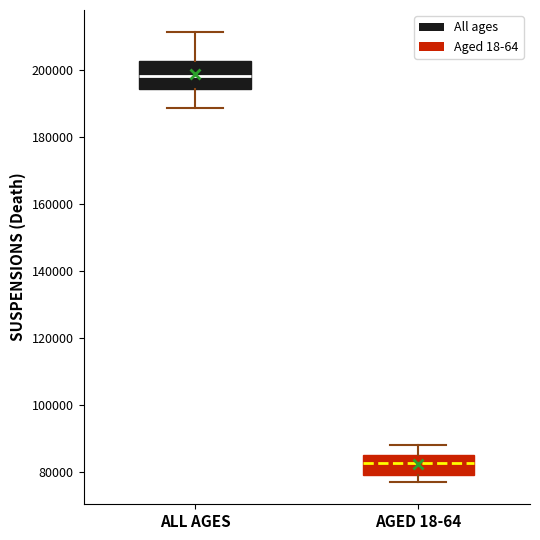

Where is the upper edge of the box for AGED 18-64 on the y-axis? The values are not printed on the chart, so give them approximately, as read against the axis.

86000